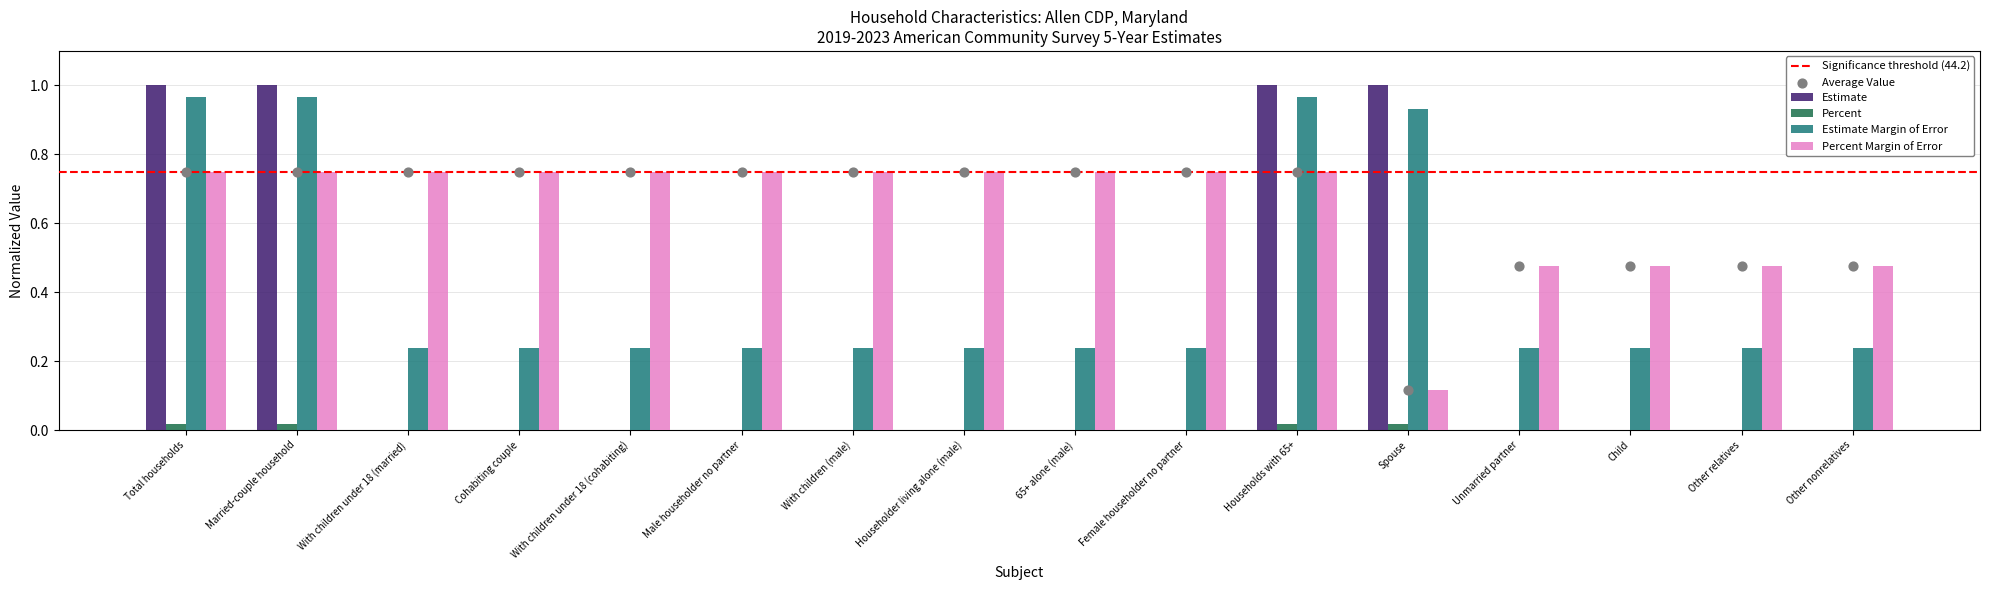

What is the total value across all series at Total households?

2.7